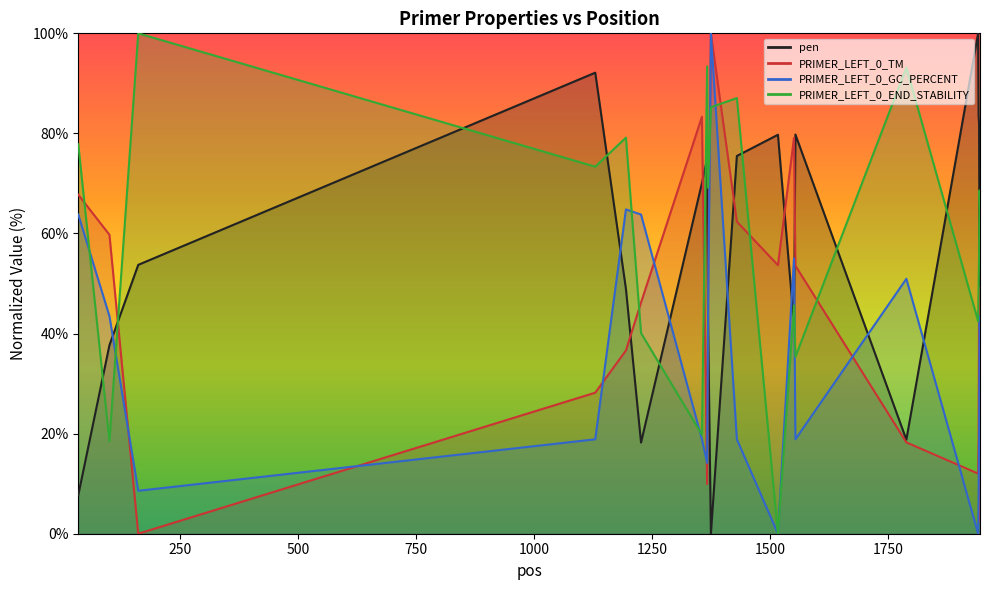

In PRIMER_LEFT_0_TM, how many points are higher than both neighbors (excluding endpoints)?

4